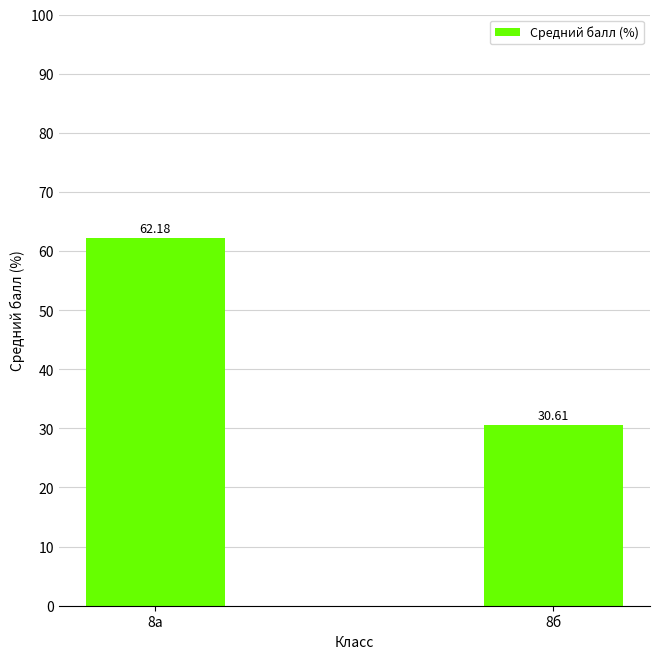

Where does the data first go above 62?

8а